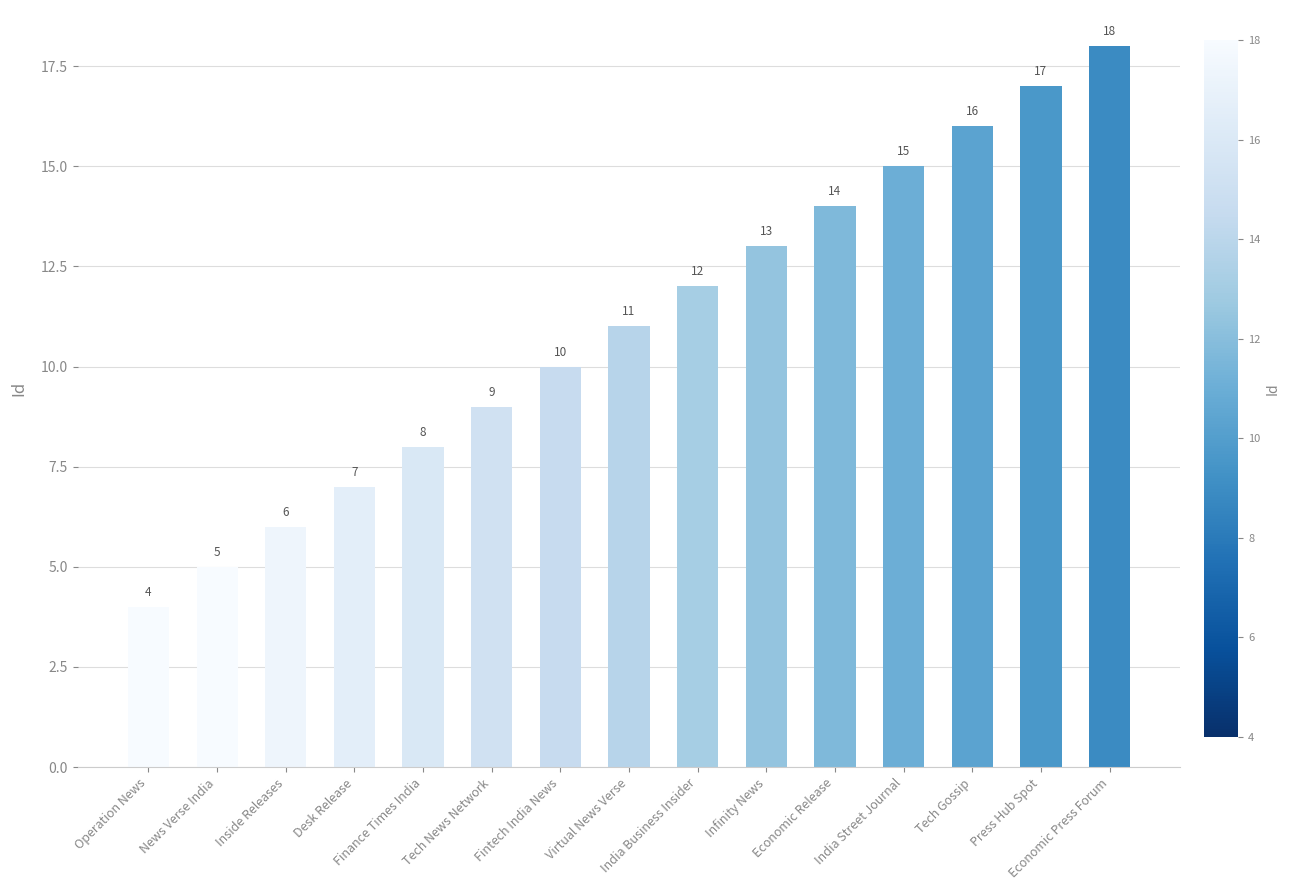

Reading left to right, what are all the values shown in this chart?

Operation News=4	News Verse India=5	Inside Releases=6	Desk Release=7	Finance Times India=8	Tech News Network=9	Fintech India News=10	Virtual News Verse=11	India Business Insider=12	Infinity News=13	Economic Release=14	India Street Journal=15	Tech Gossip=16	Press Hub Spot=17	Economic Press Forum=18